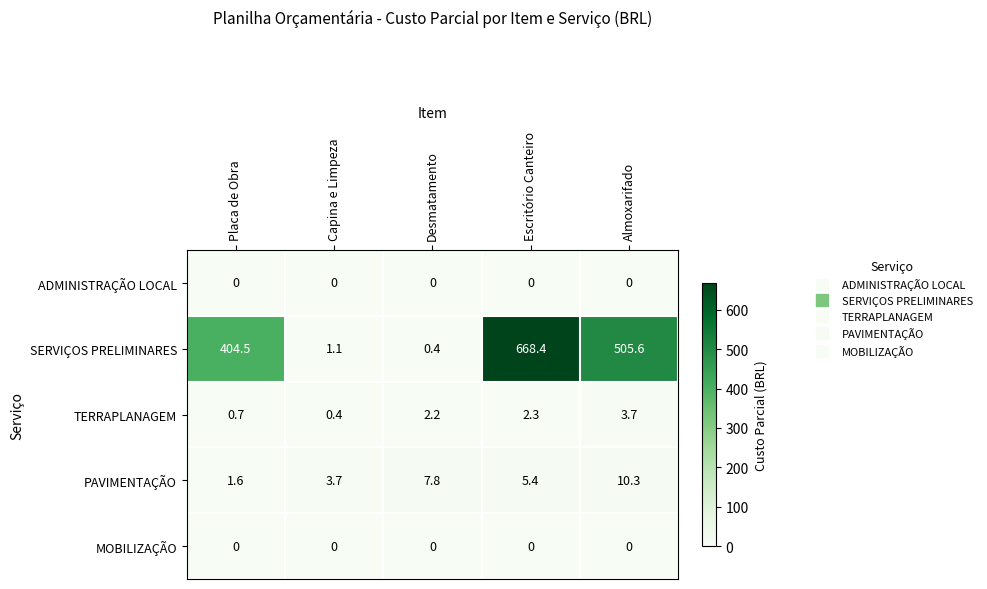

Which series has the largest range (max minus min)?

SERVIÇOS PRELIMINARES